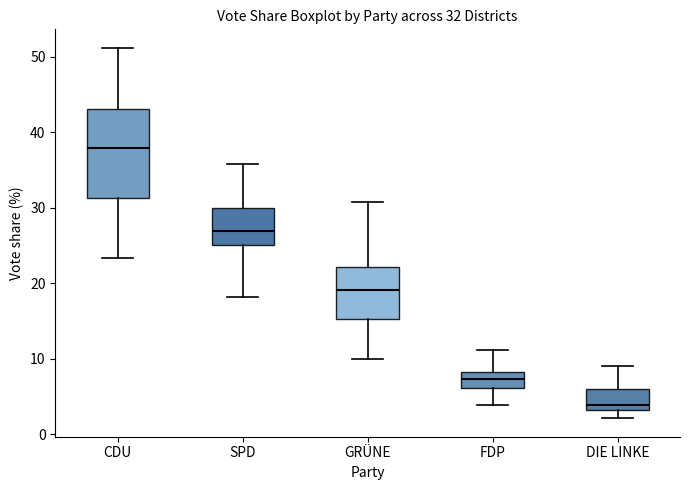

Which box's median line is the lowest?

DIE LINKE